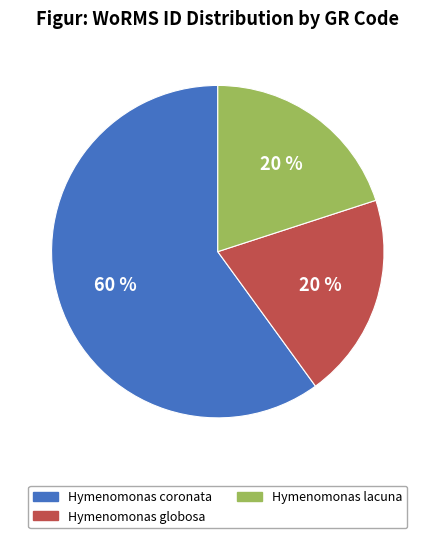

To the nearest percent, what is the difference between the largest and smallest slice percentages?

40%